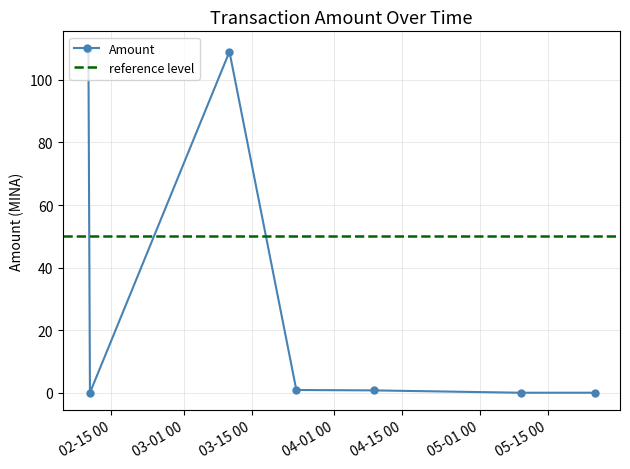

List the labels in order of value, largest first.

2024-02-10 06:21:00, 2024-03-10 08:36:00, 2024-03-24 03:45:00, 2024-04-09 04:39:00, 2024-05-24 16:42:00, 2024-05-09 10:09:00, 2024-02-10 14:00:00